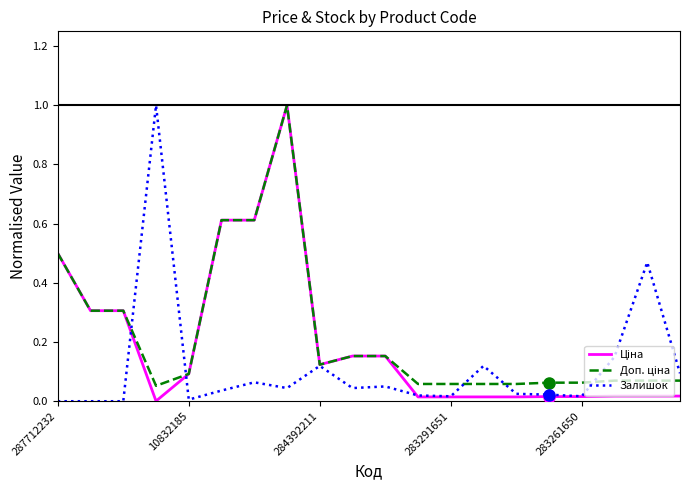

What is the greatest value displayed?

1.0